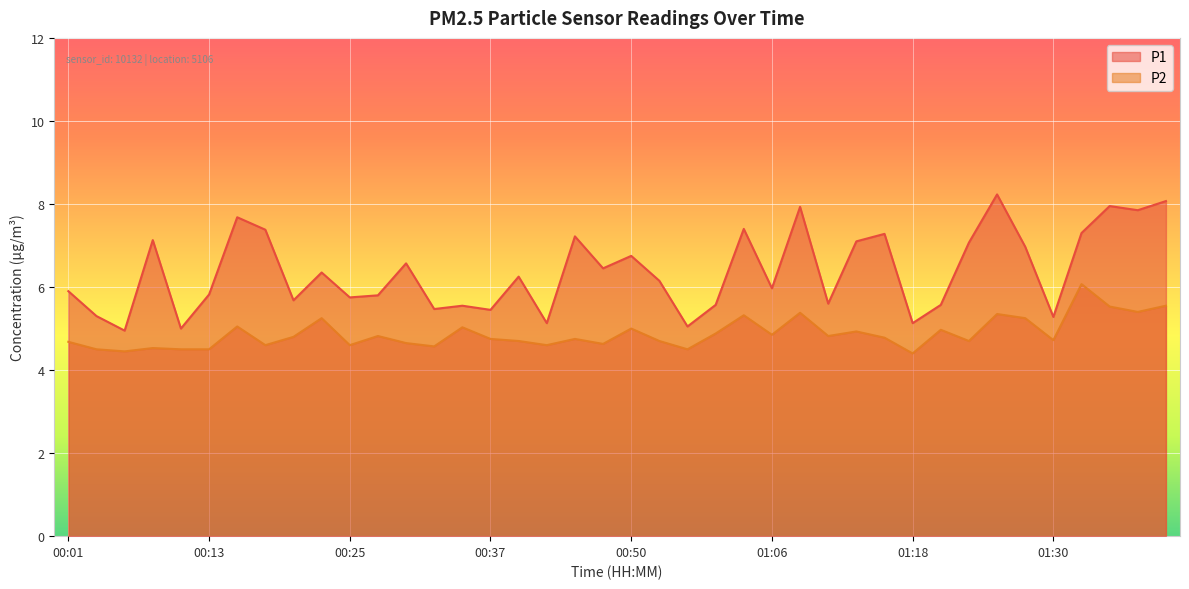

What are all the series names shown in the legend?

P1, P2